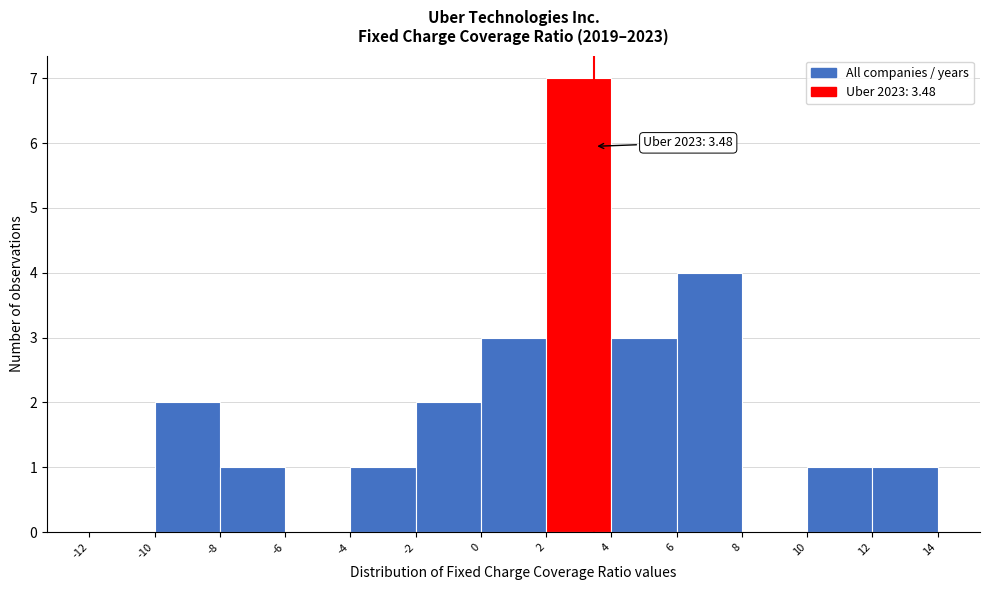

Which range on the x-axis has the tallest bar?

2 to 4